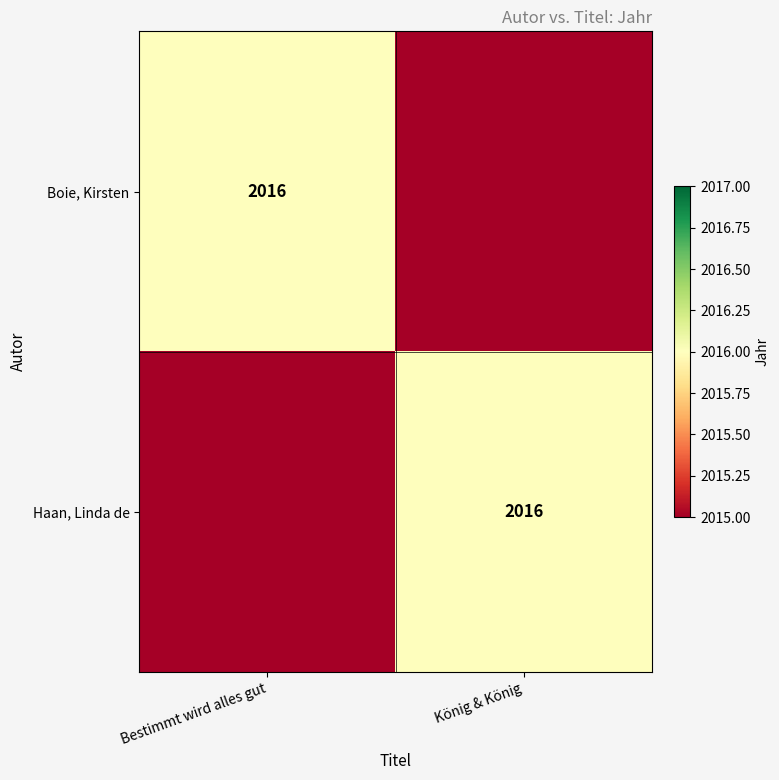

True or false: Boie, Kirsten has a value of 2016 at Bestimmt wird alles gut.

True